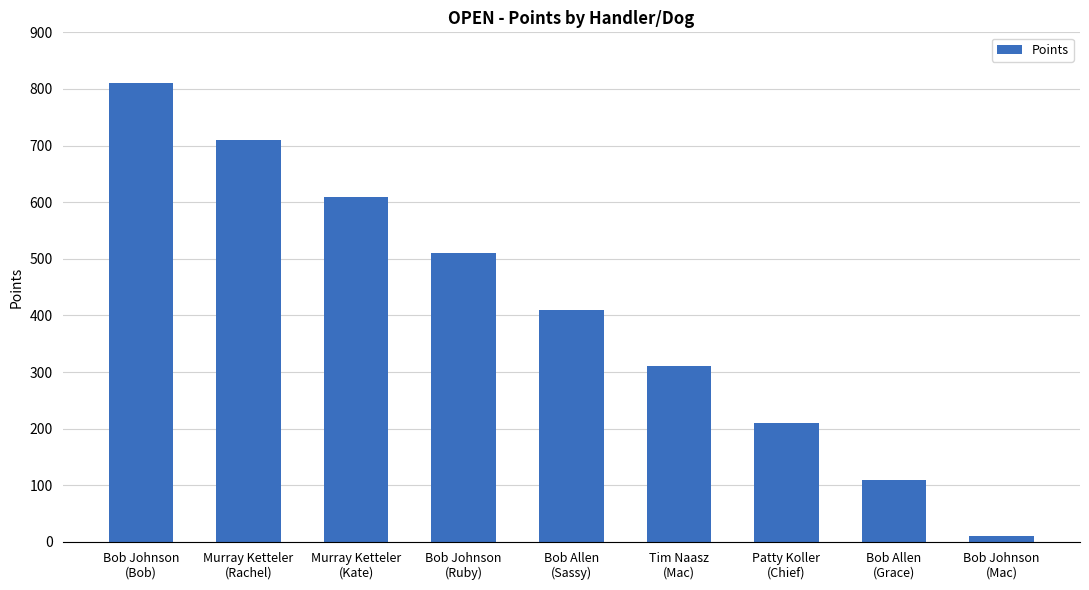

What is the change in value from Murray Ketteler
(Kate) to Patty Koller
(Chief)?

-400